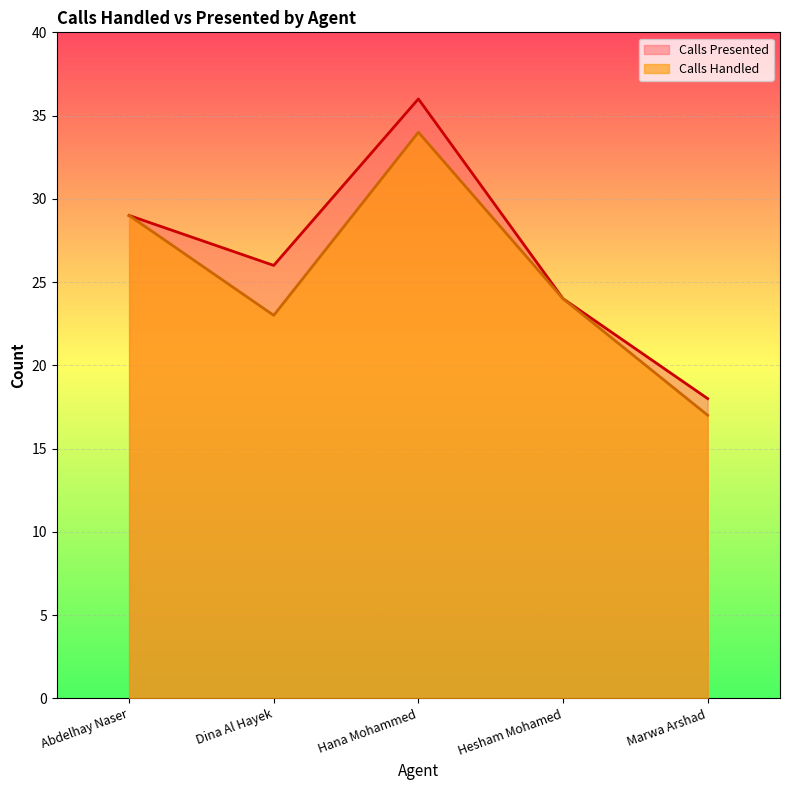

What position from the right is Hesham Mohamed?

2